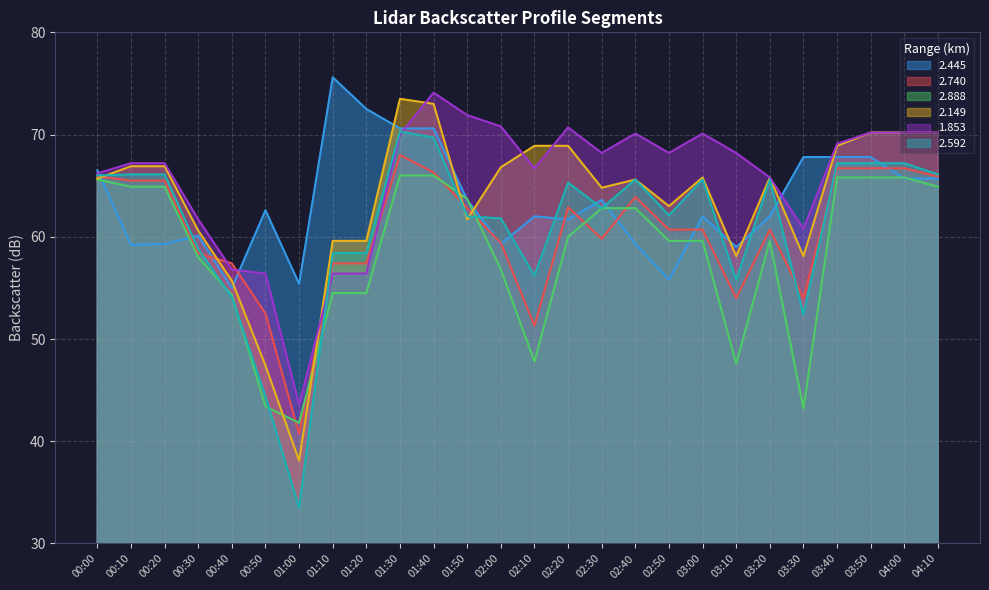

How many interior local valleys does the 2.888 series have?

4